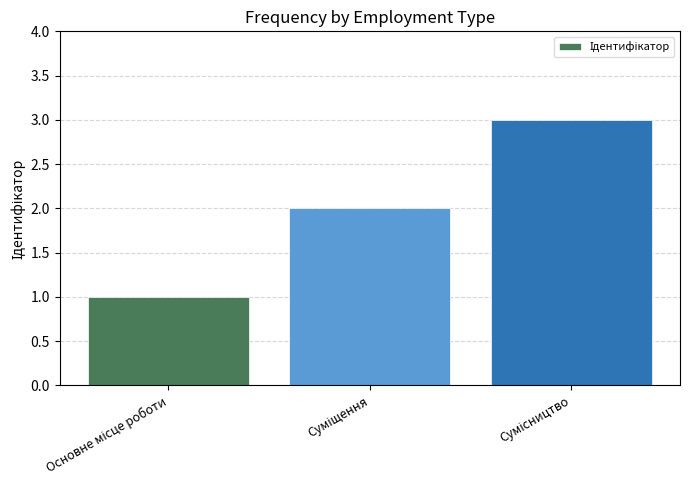

How many distinct data groups are displayed?

1